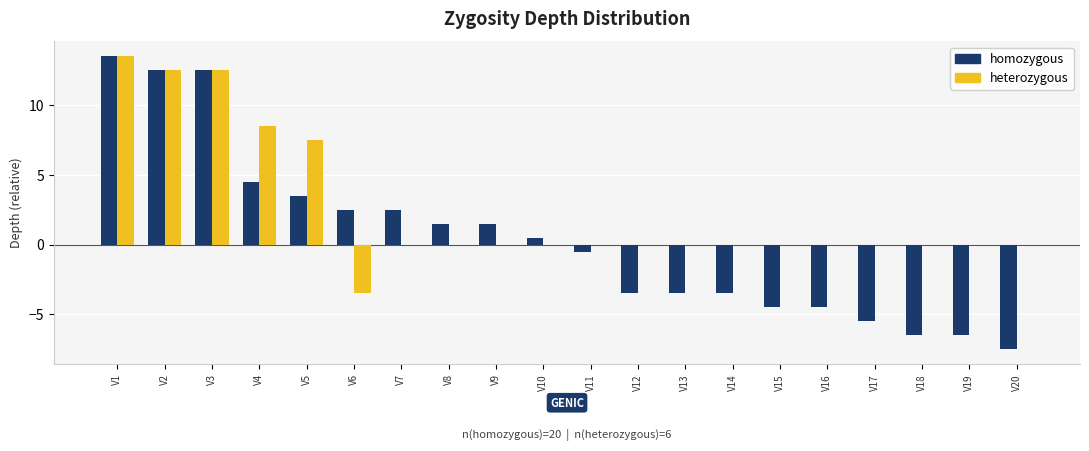

True or false: heterozygous has a value of -6.4 at V17.

False